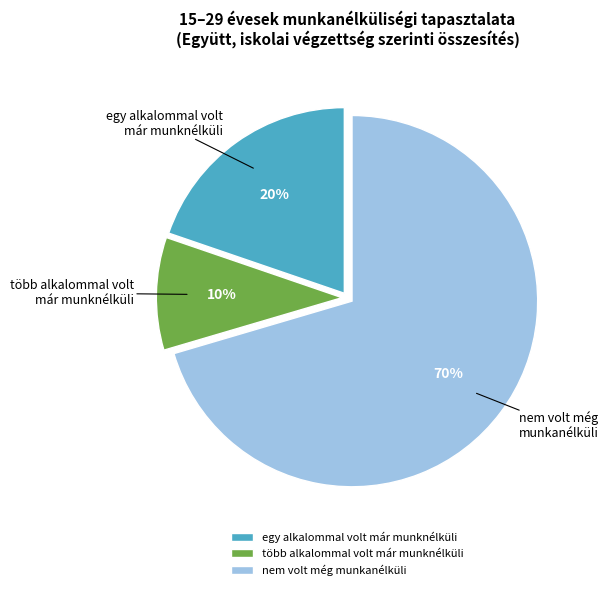

How many slices are in this pie chart?

3